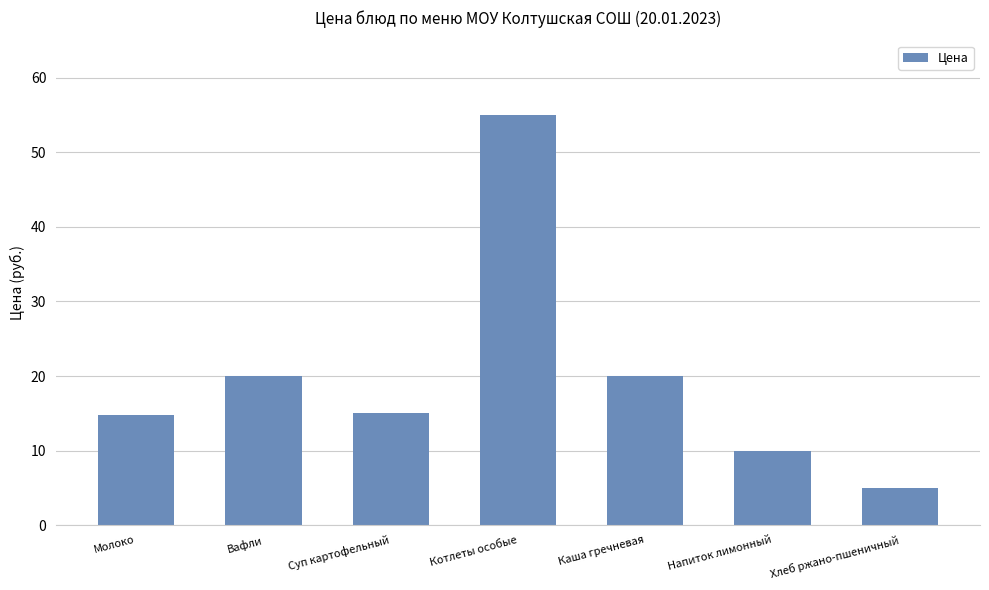

The chart shows a value of 20.0 at Вафли. True or false?

True